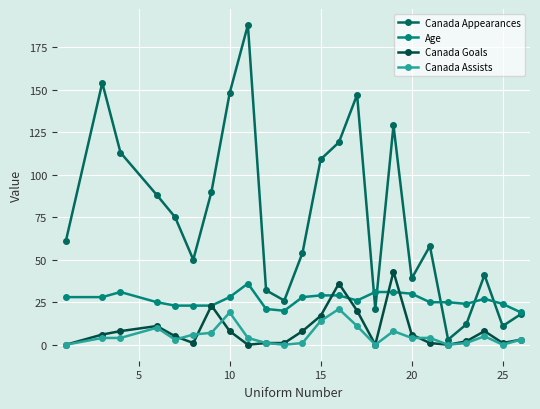

True or false: Canada Appearances has more than 1 interior local peaks.

True